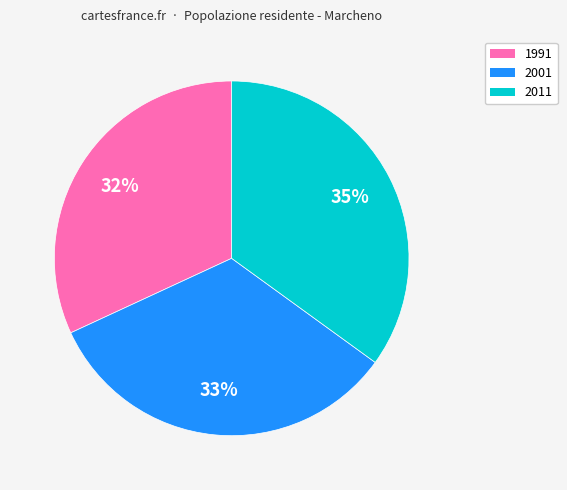

Combined, do 1991 and 2011 account for over 50%?

Yes